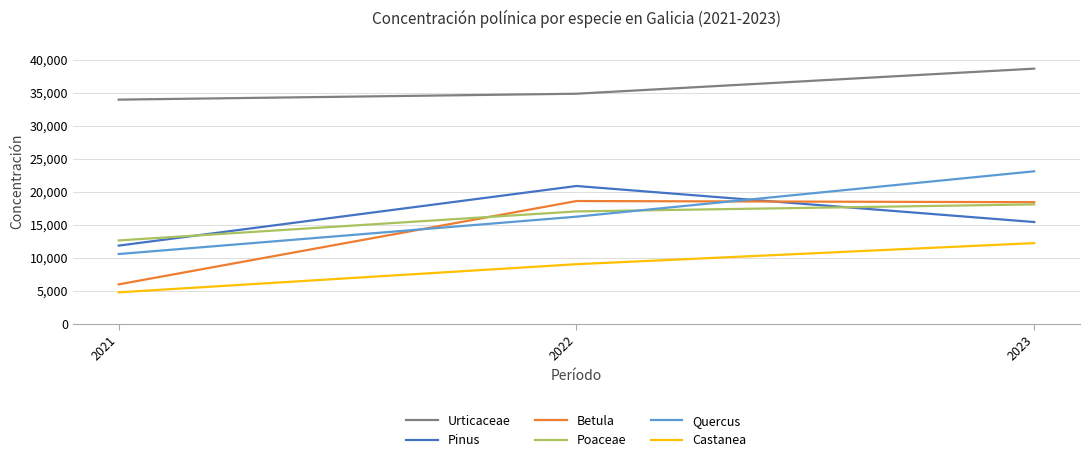

What is the difference between the highest and lowest values at 2021?

29203